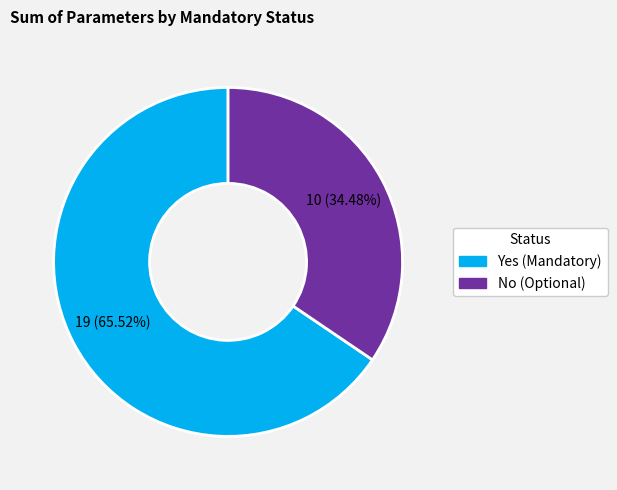

What percentage do Yes (Mandatory) and No (Optional) together represent?

100.0%